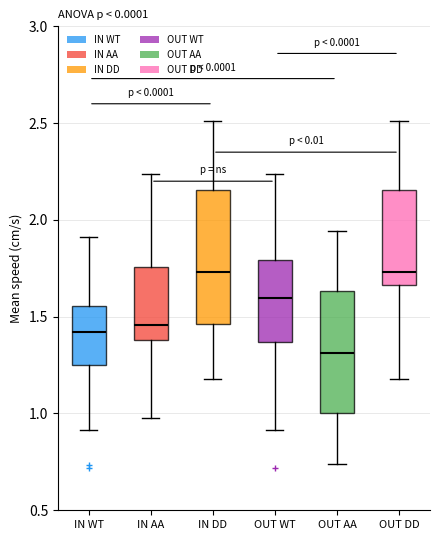

Where does the lower whisker of the box for IN WT end on the y-axis? The values are not printed on the chart, so give them approximately, as read against the axis.

0.90